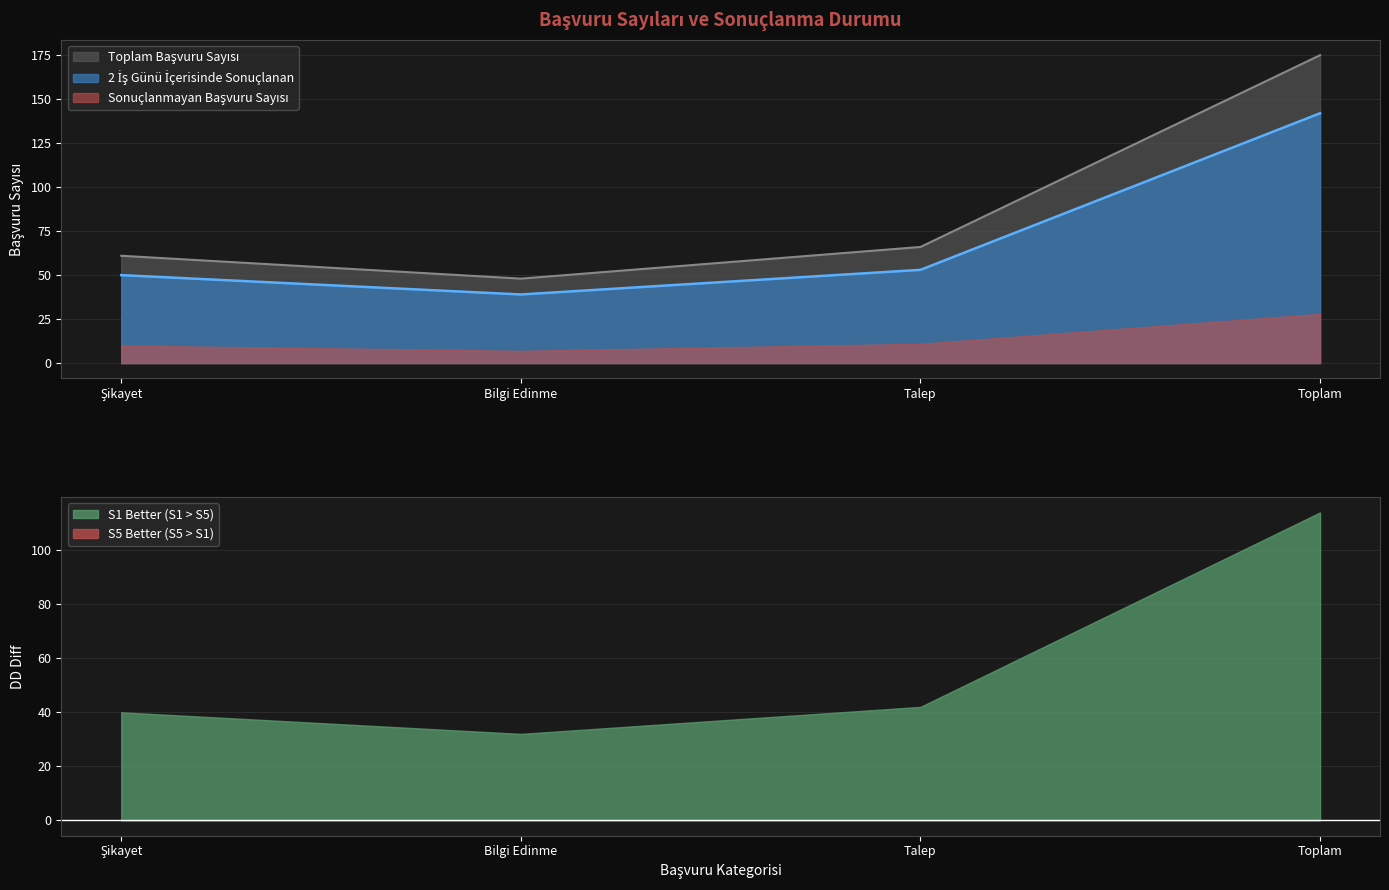

The S1 Better (S1 > S5) series shows 165 at Toplam. True or false?

False